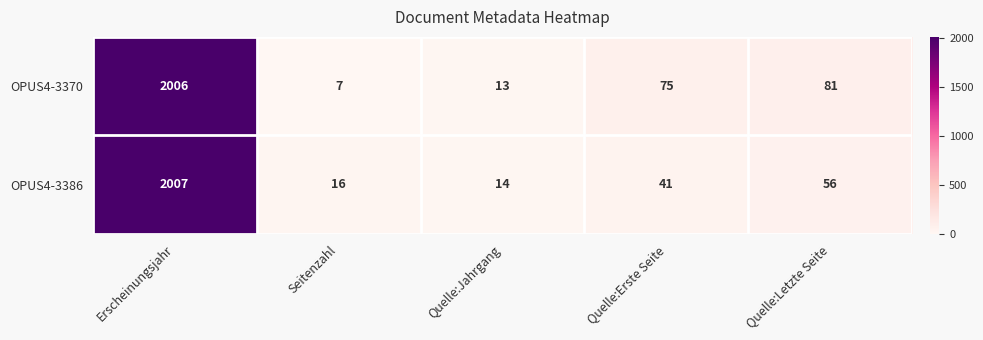

At Quelle:Erste Seite, list the series in order from largest to smallest.

OPUS4-3370, OPUS4-3386